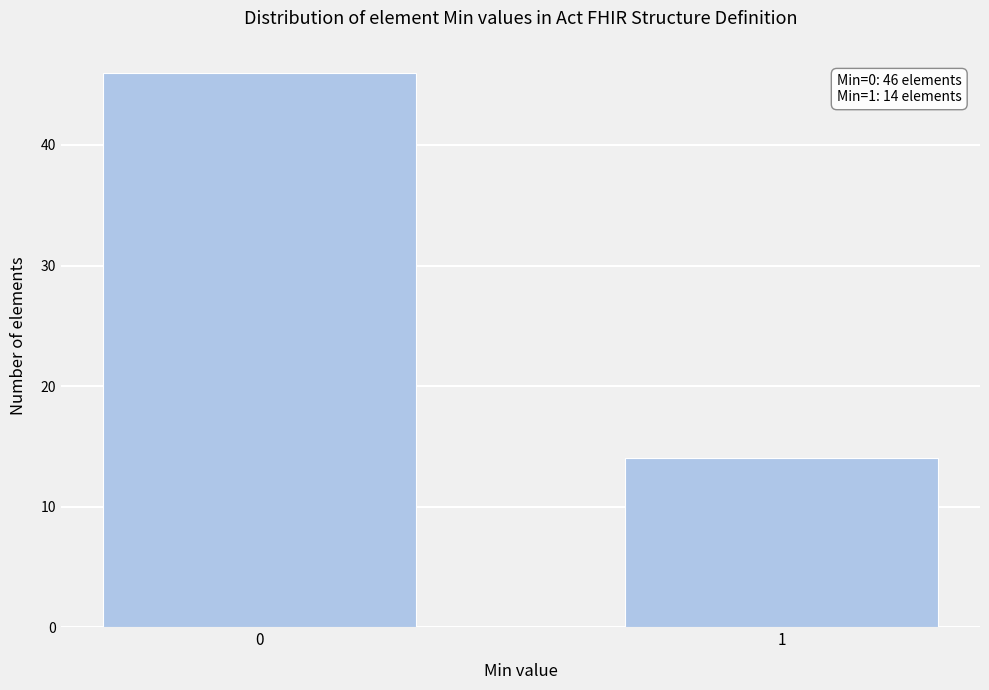

Reading left to right, list all the values displayed in this chart.

46	14